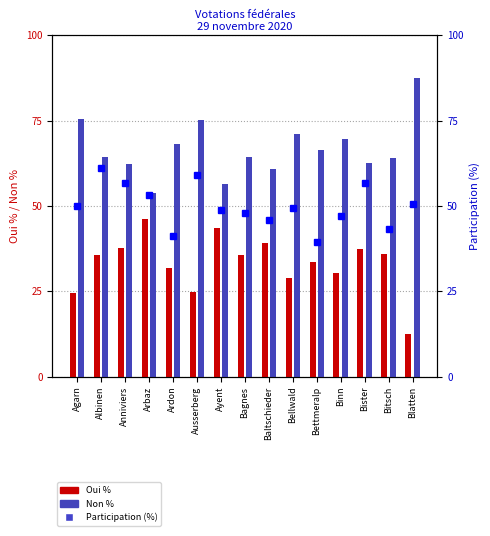

Reading left to right, what are all the values shown in this chart?

Oui %: 24.5	35.6	37.8	46.1	31.9	24.7	43.6	35.7	39.2	29.0	33.6	30.4	37.5	36.0	12.5
Non %: 75.5	64.4	62.2	53.9	68.1	75.3	56.4	64.3	60.8	71.0	66.4	69.6	62.5	64.0	87.5
Participation (%): 50.0	61.0	56.7	53.1	41.1	59.1	48.9	47.8	45.8	49.4	39.5	46.9	56.7	43.4	50.6